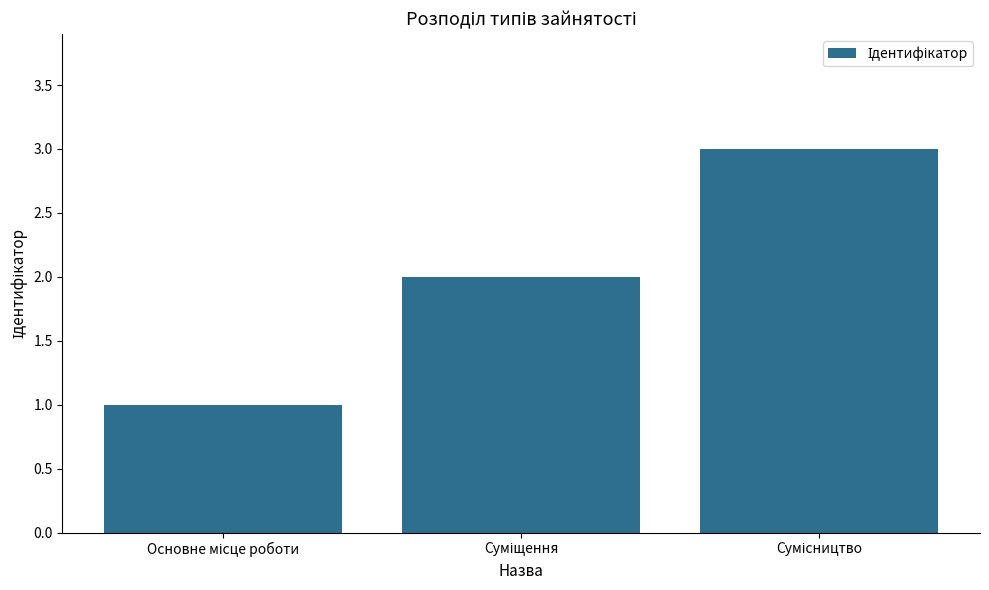

What is the sum of all values?

6